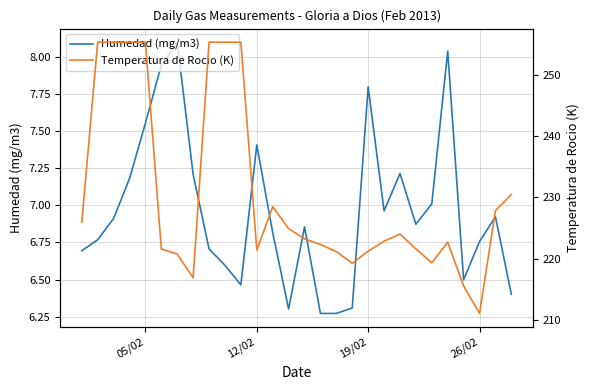

What is the maximum value for Humedad (mg/m3)?

8.1